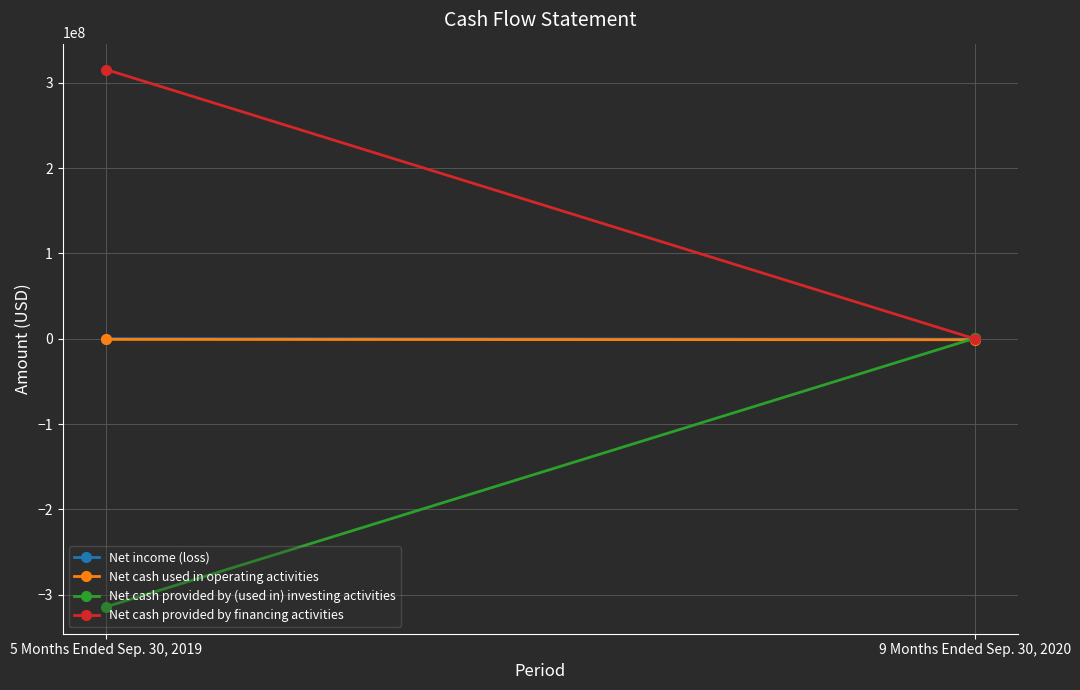

Is the value of Net cash provided by financing activities at 5 Months Ended Sep. 30, 2019 greater than the value of Net cash used in operating activities at 5 Months Ended Sep. 30, 2019?

Yes